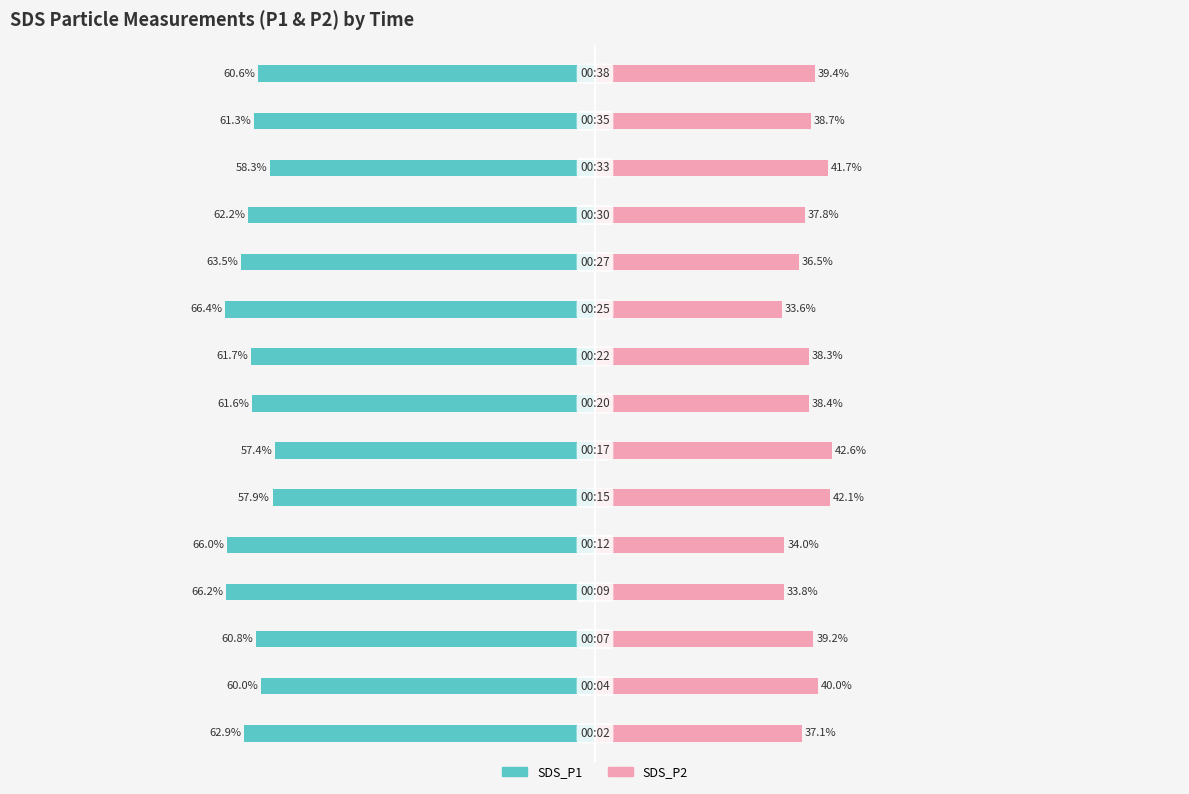

Reading left to right, extract all data points from this chart.

SDS_P1: -62.9	-60.0	-60.8	-66.2	-66.0	-57.9	-57.4	-61.6	-61.7	-66.4	-63.5	-62.2	-58.3	-61.3	-60.6
SDS_P2: 37.1	40.0	39.2	33.8	34.0	42.1	42.6	38.4	38.3	33.6	36.5	37.8	41.7	38.7	39.4